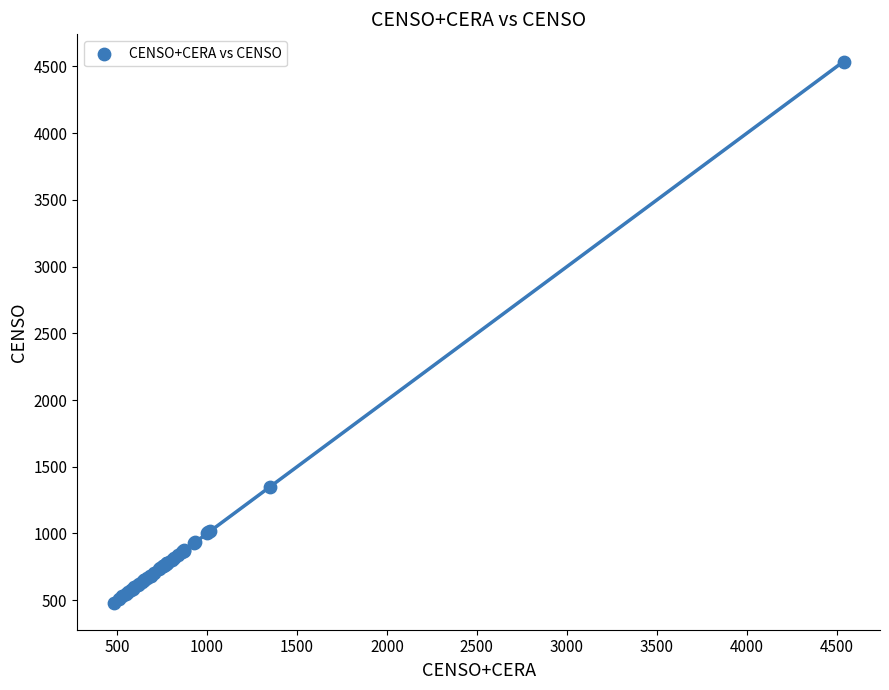

What Y value in the scatter plot is closest to 2509?

1348